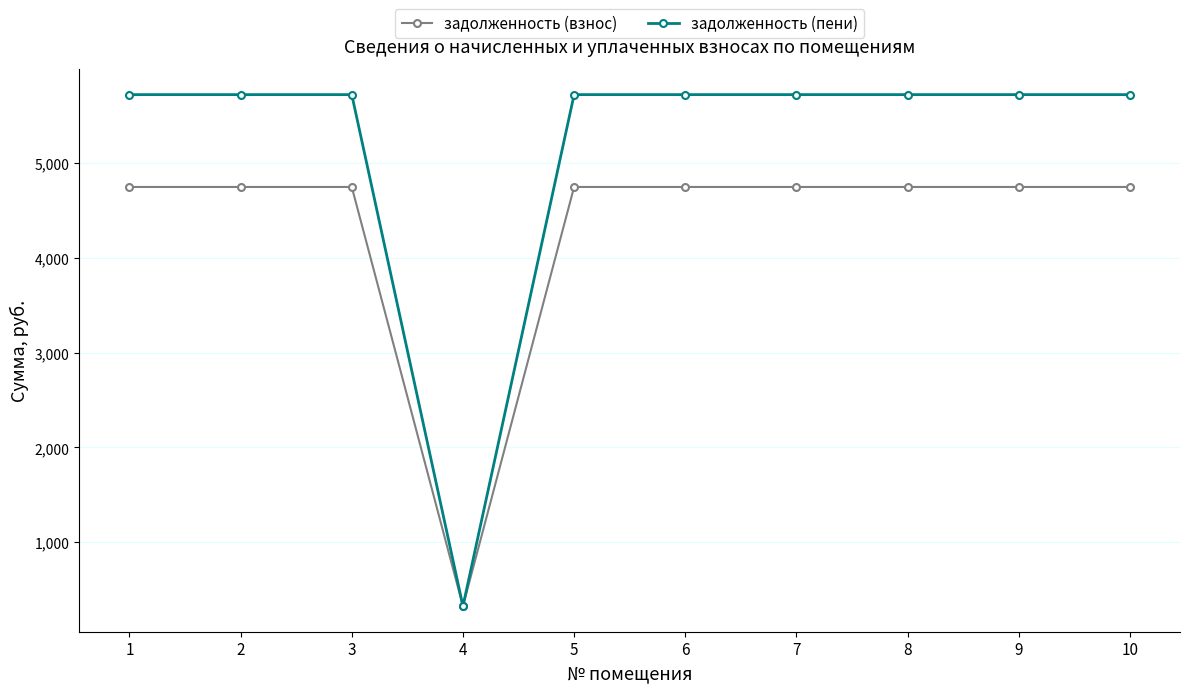

What is the smallest value displayed?

325.0